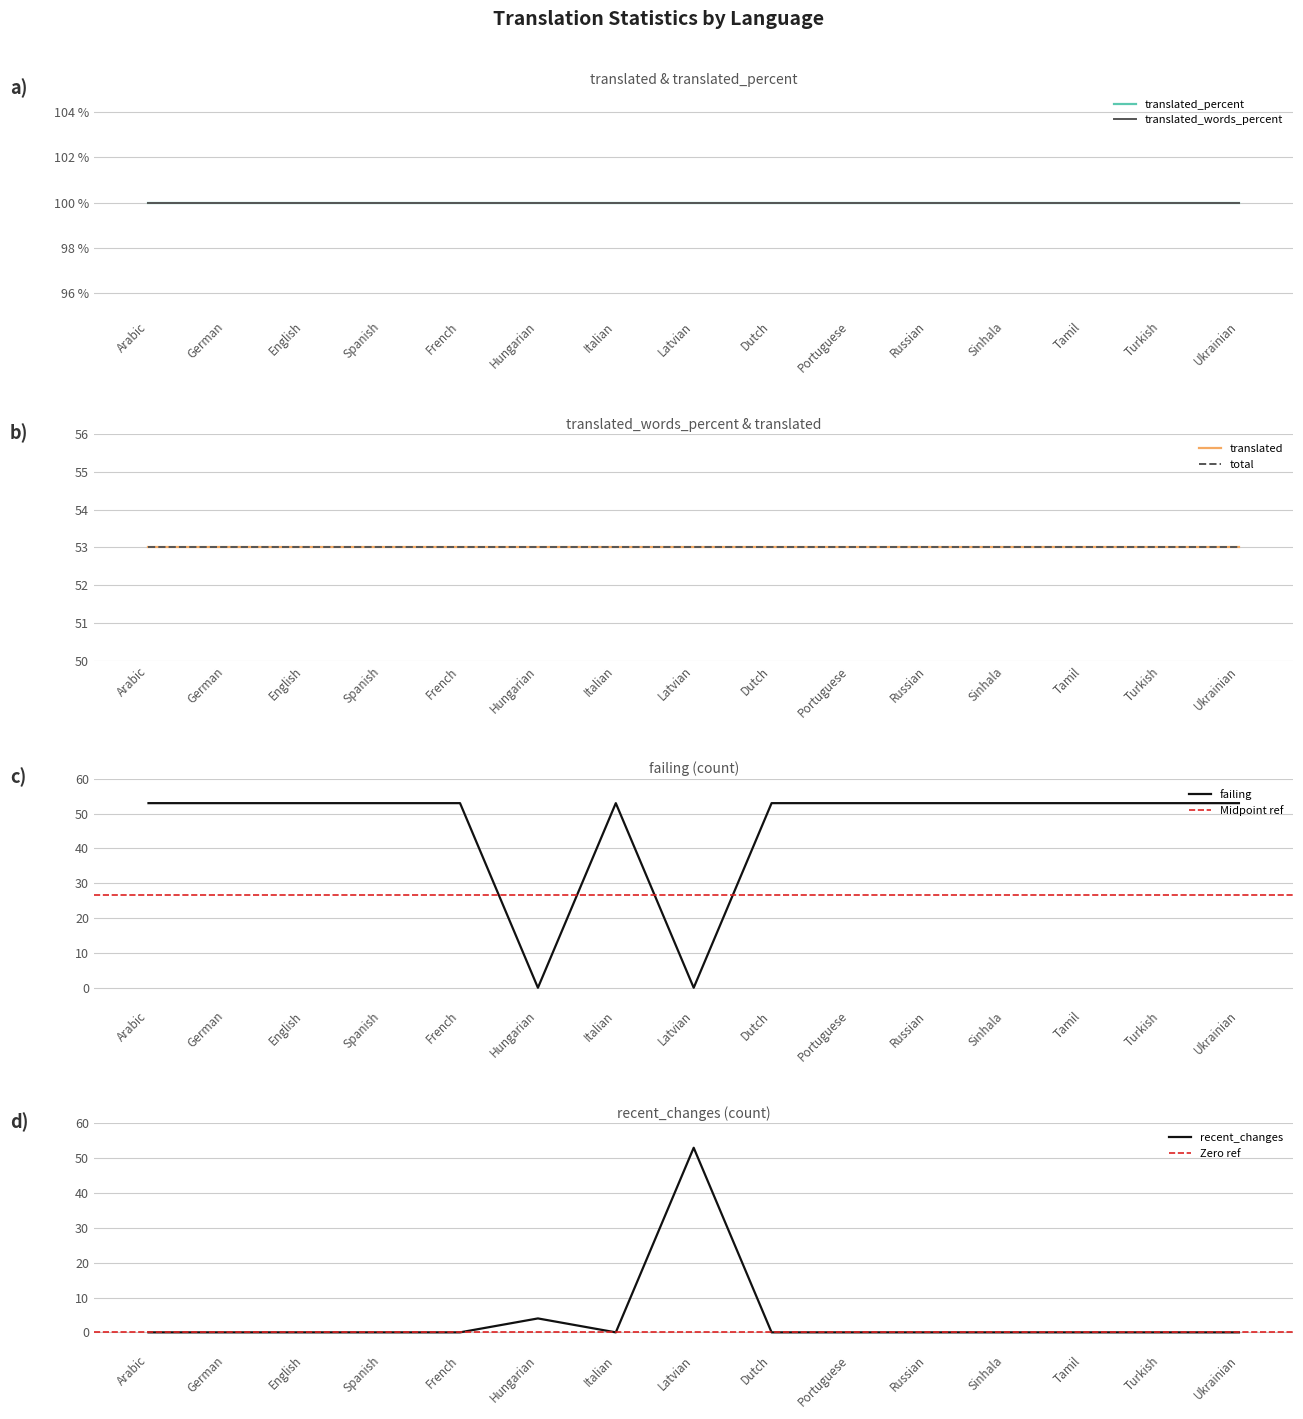

What is the average value of the translated_words_percent series?

100